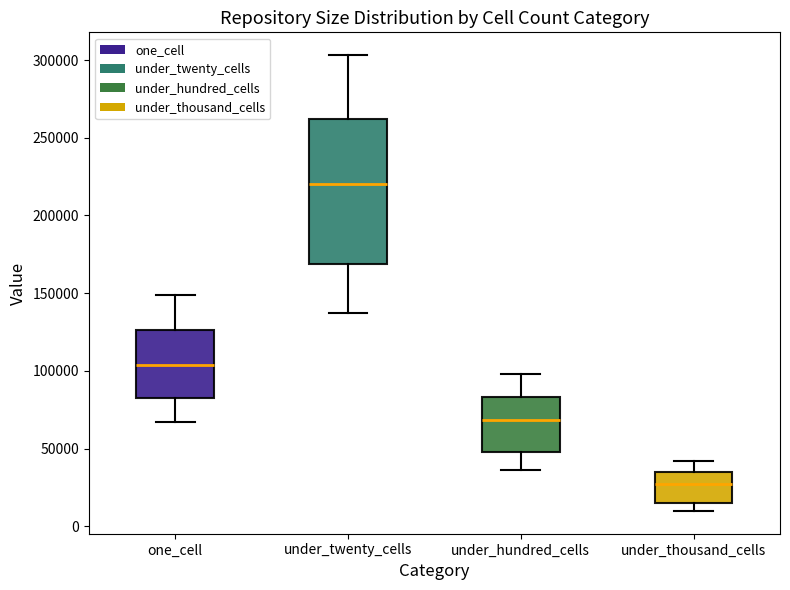

Reading left to right, transcribe this box plot: for each box, give where its median line is, the range the box spans, and where its two whiskers end, as read against the y-axis. The values are not printed on the chart, so give them approximately, as read against the axis.

one_cell: median 105000, box 80000 to 125000, whiskers 65000 to 150000
under_twenty_cells: median 220000, box 170000 to 260000, whiskers 135000 to 305000
under_hundred_cells: median 70000, box 50000 to 85000, whiskers 35000 to 100000
under_thousand_cells: median 25000, box 15000 to 35000, whiskers 10000 to 40000